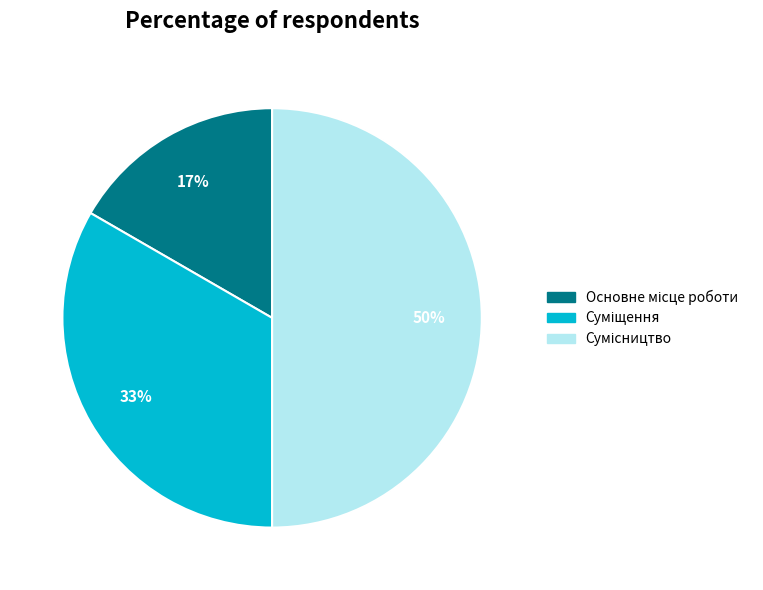

To the nearest percent, what is the average slice percentage?

33%